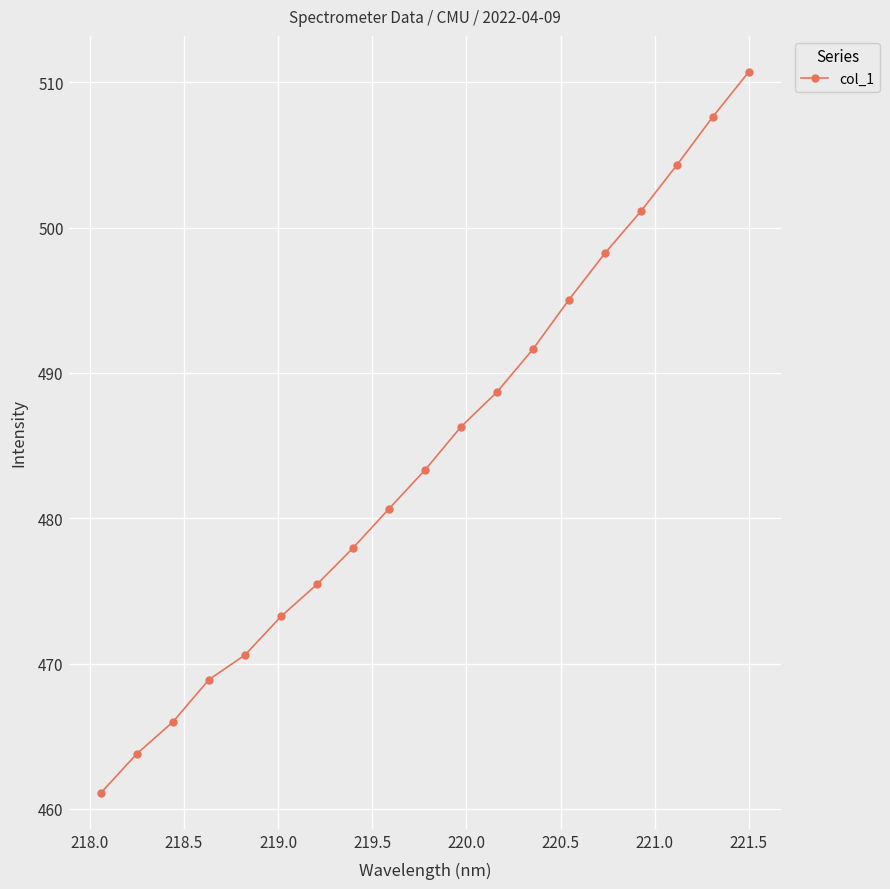

How many lines are shown in the chart?

1